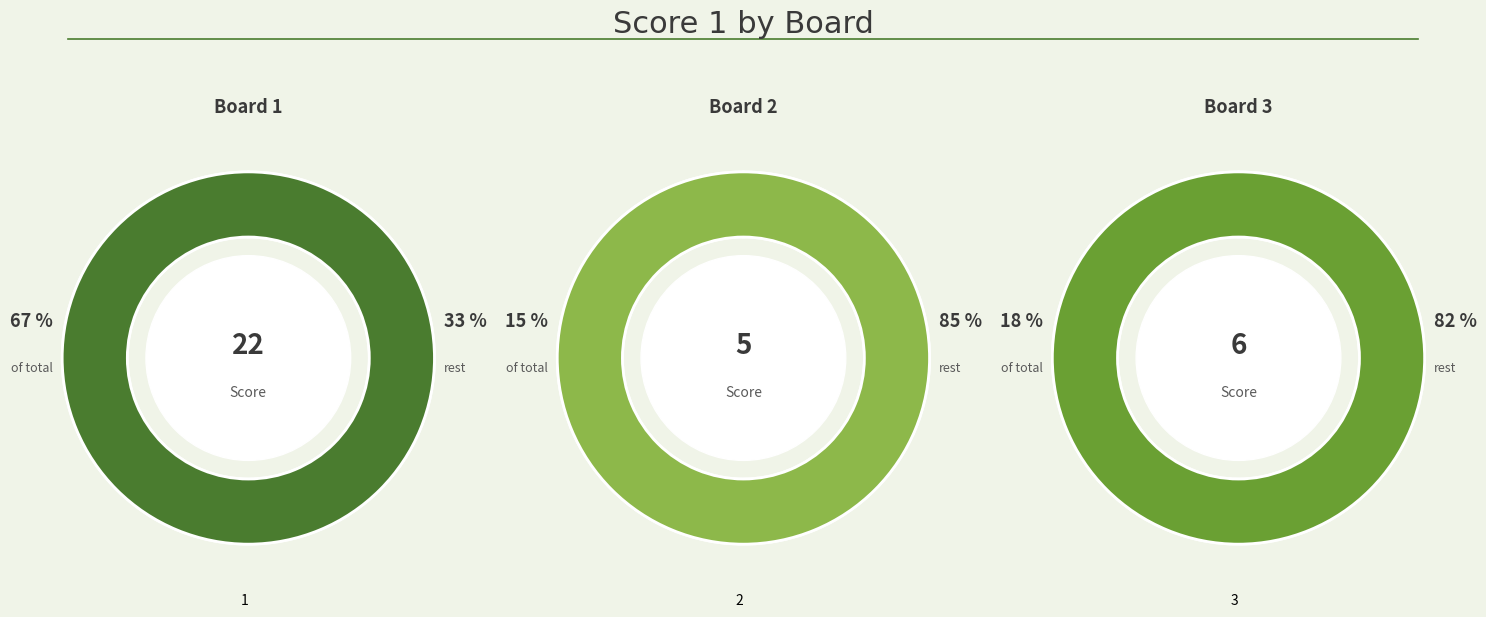

To the nearest percent, what portion does 2 represent?

15%